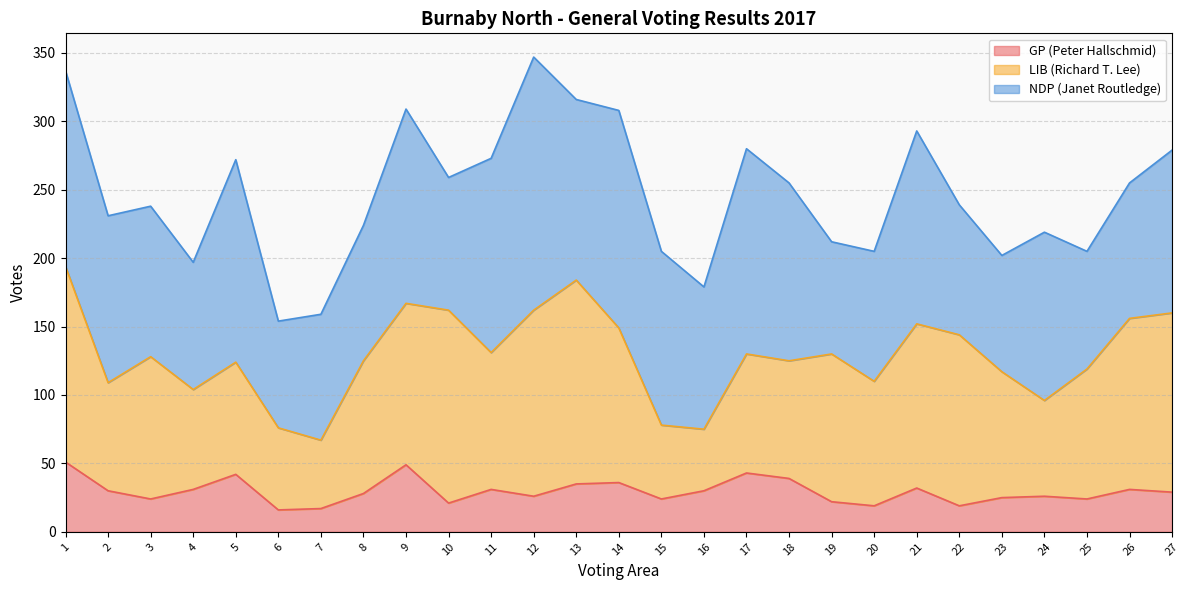

What are all the series names shown in the legend?

GP (Peter Hallschmid), LIB (Richard T. Lee), NDP (Janet Routledge)